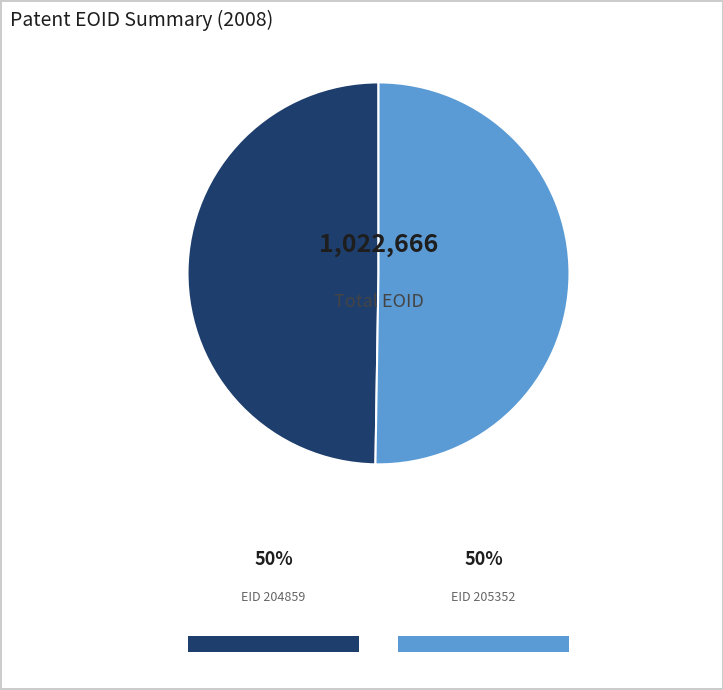

Is there a majority slice in this chart?

Yes